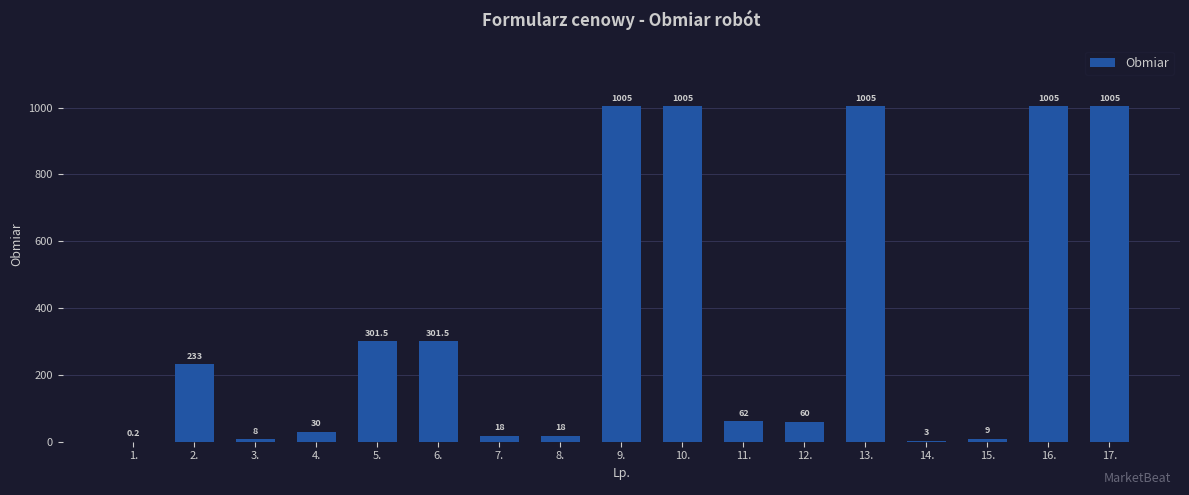

Reading left to right, list all the values displayed in this chart.

0.2	233.0	8.0	30.0	301.5	301.5	18.0	18.0	1005.0	1005.0	62.0	60.0	1005.0	3.0	9.0	1005.0	1005.0